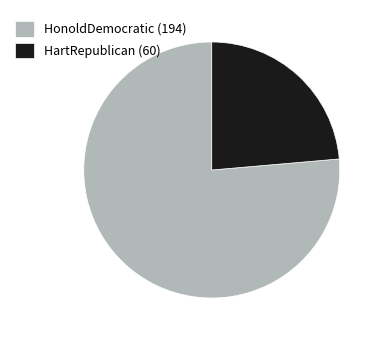

Does any single category account for the majority?

Yes